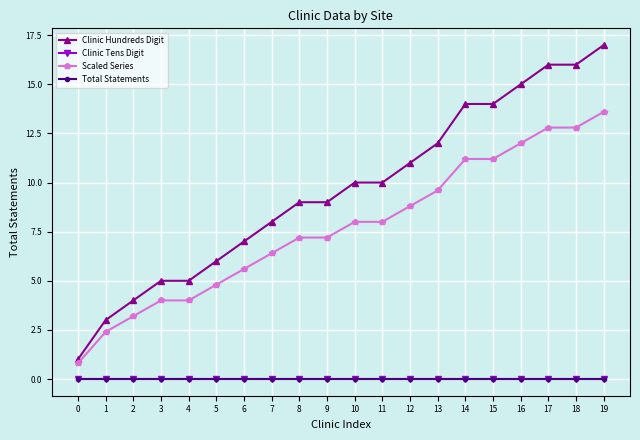

Read the Clinic Hundreds Digit value at 0.

1.0